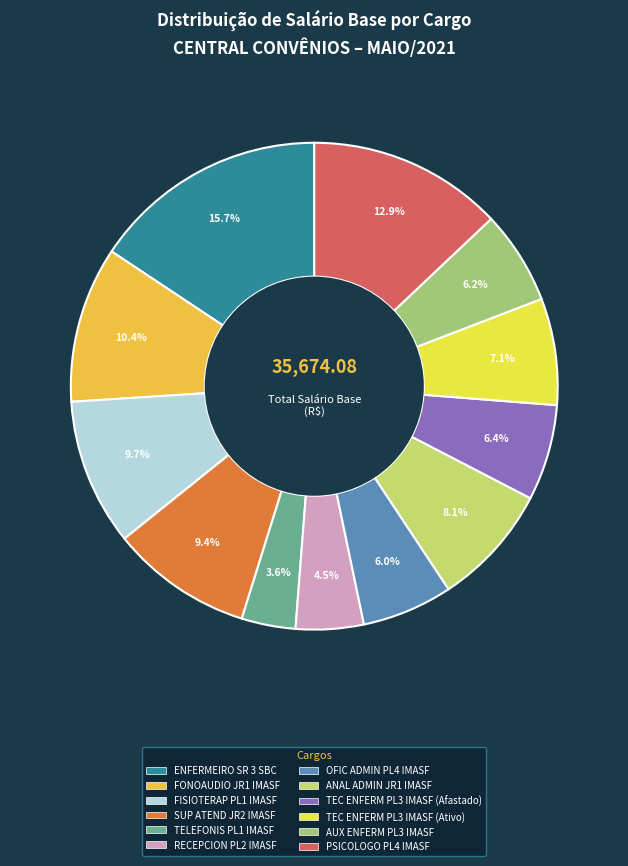

Does RECEPCION PL2 IMASF account for over 50% of the chart?

No